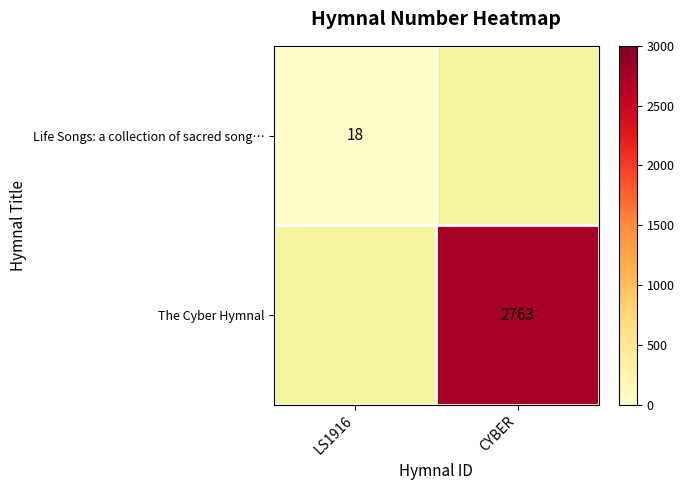

The value of Life Songs: a collection of sacred song… at LS1916 is 26. True or false?

False